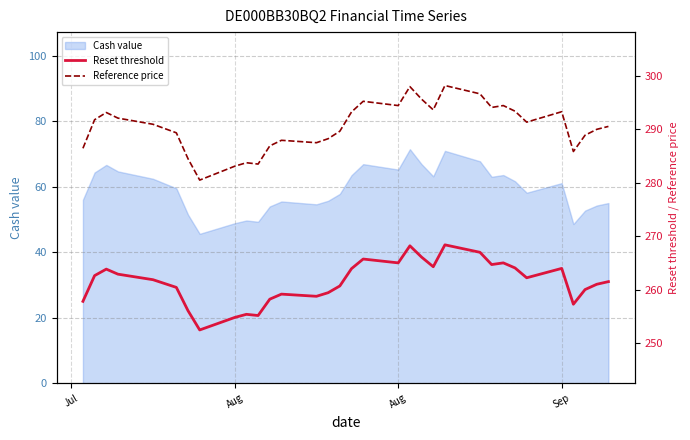

True or false: Reset threshold and Reference price intersect in this chart.

False